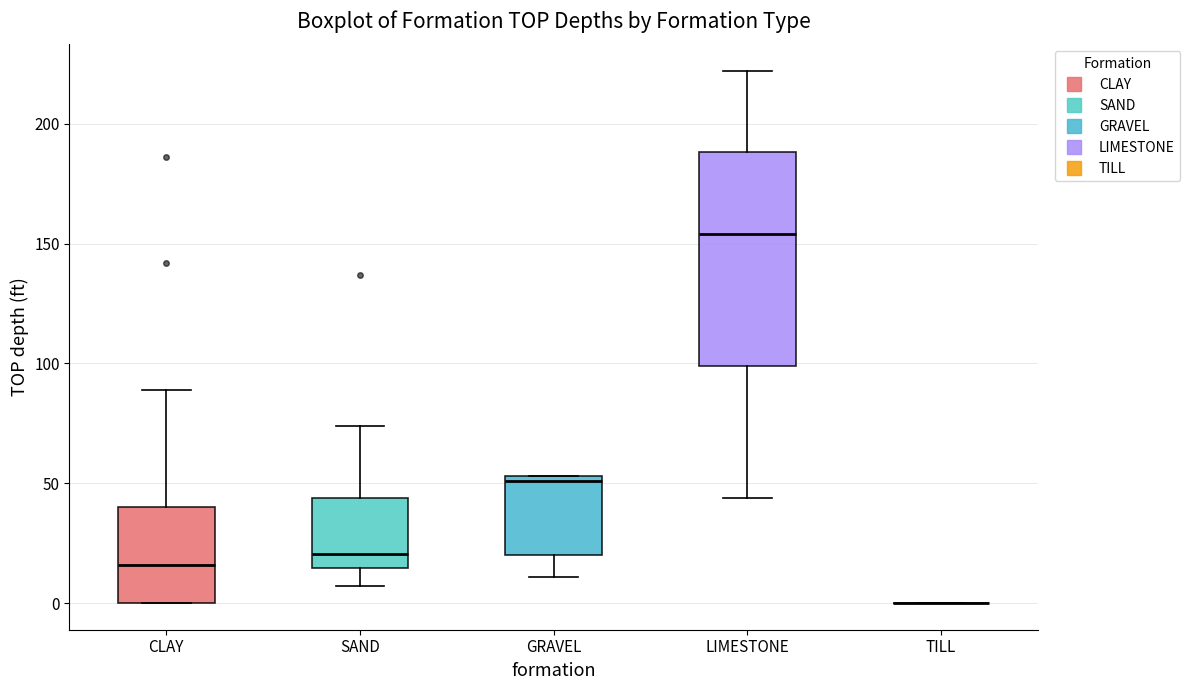

Which box is the tallest, from its lower edge to its upper edge?

LIMESTONE